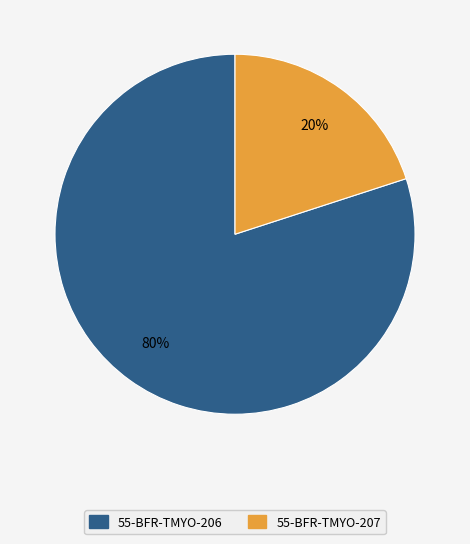

Which slice is the smallest?

55-BFR-TMYO-207